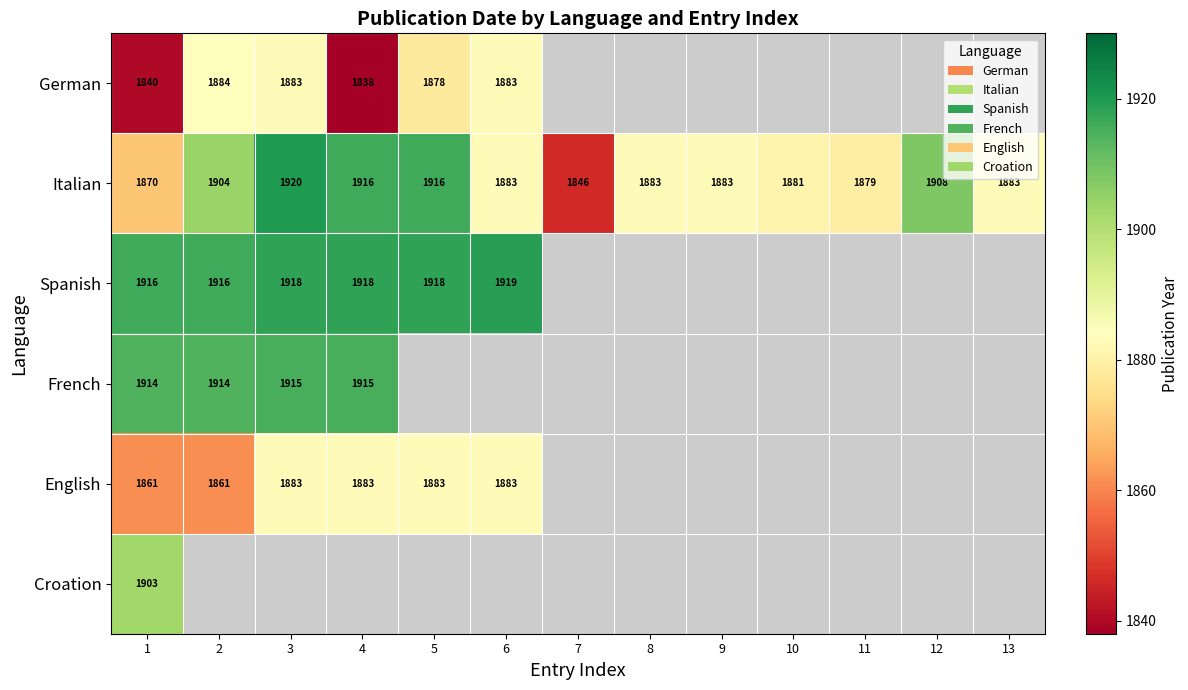

The value of Italian at 8 is 1883. True or false?

True